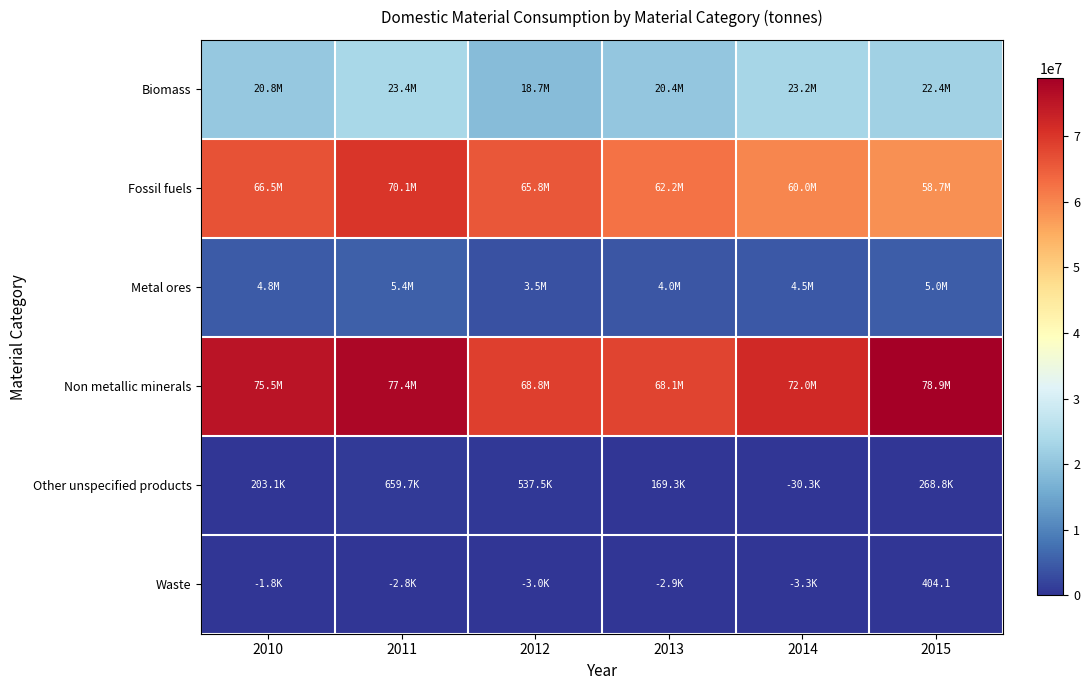

Which category has the highest value in the Biomass series?

2011